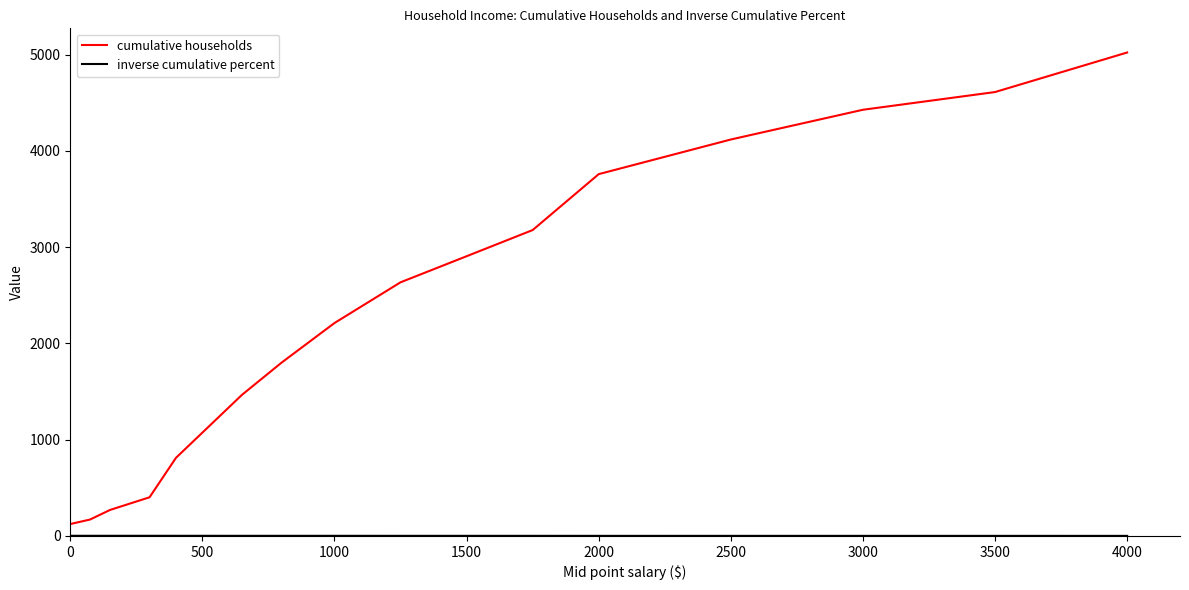

What is the maximum value shown in the chart?

5023.0